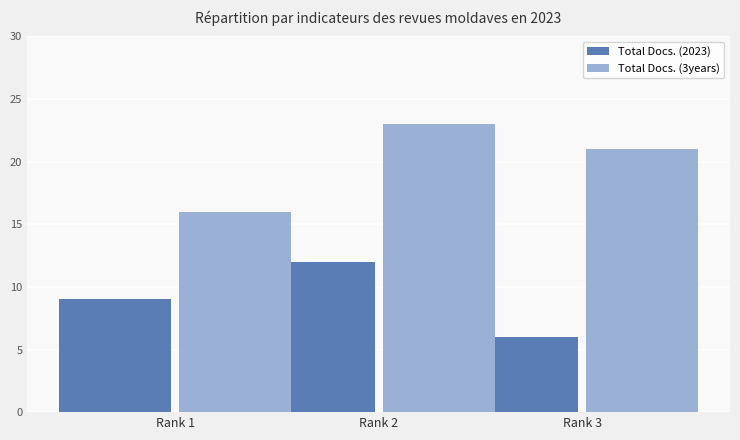

Is the value of Total Docs. (2023) at Rank 2 greater than the value of Total Docs. (3years) at Rank 2?

No